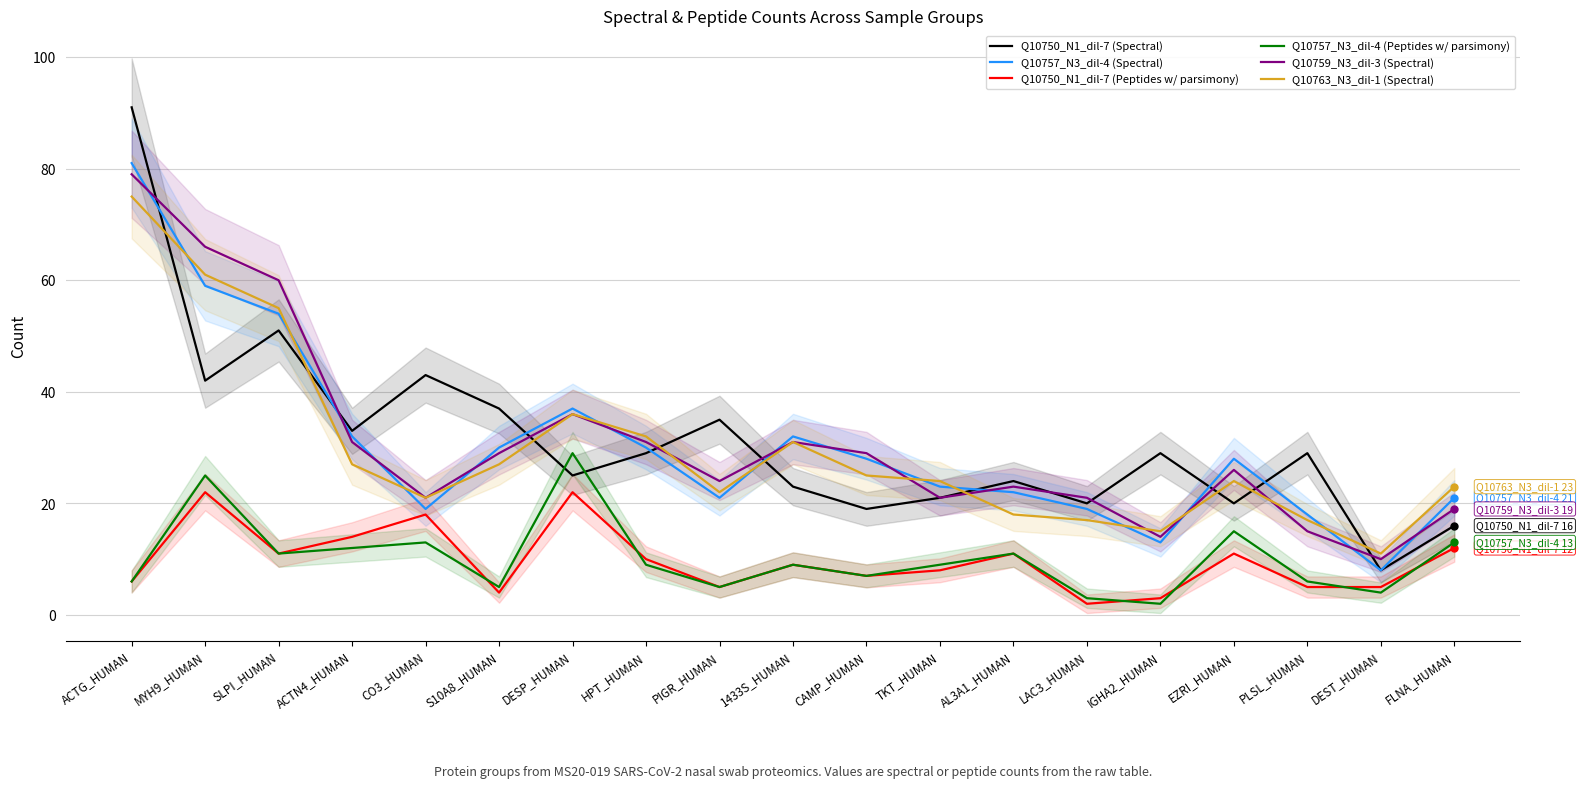

Which has a higher value, S10A8_HUMAN or MYH9_HUMAN?

MYH9_HUMAN